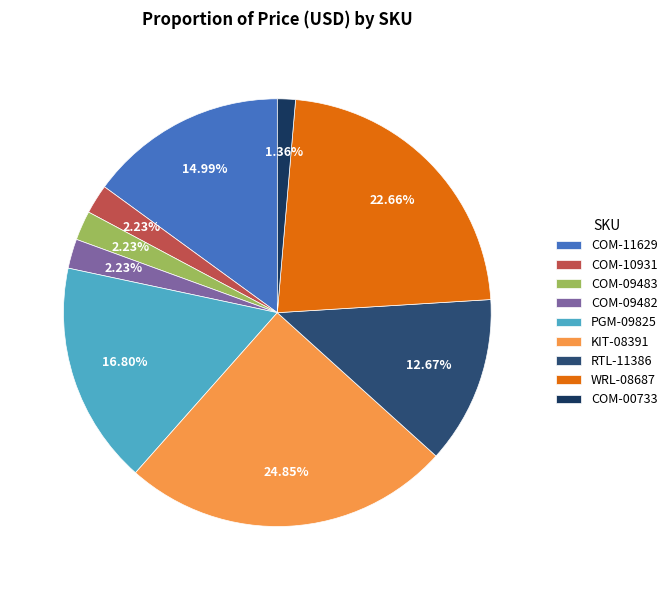

What is the change in value from COM-11629 to COM-09482?

-14.1